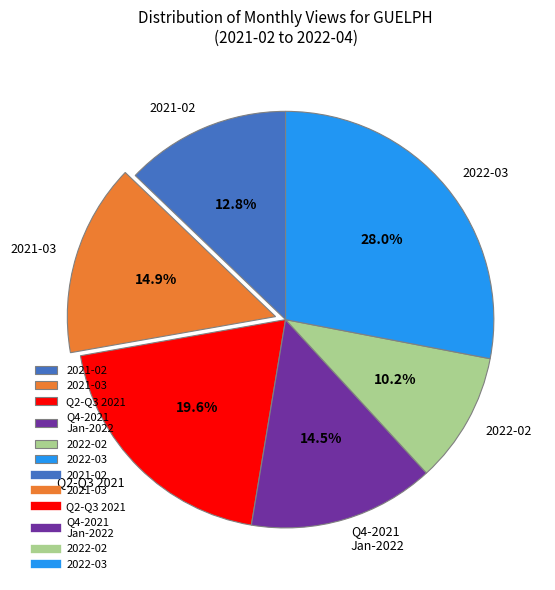

Approximately how many times larger is the value at 2021-02 compared to 2021-03?

0.9